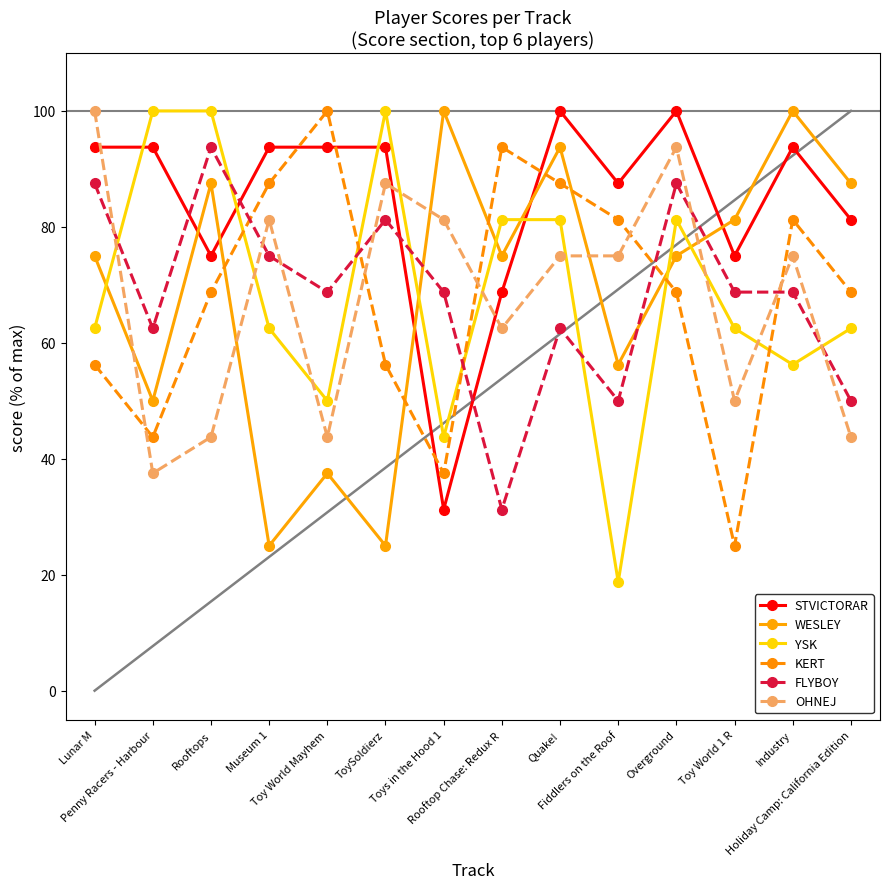

Which category has the lowest value across all series?

Fiddlers on the Roof